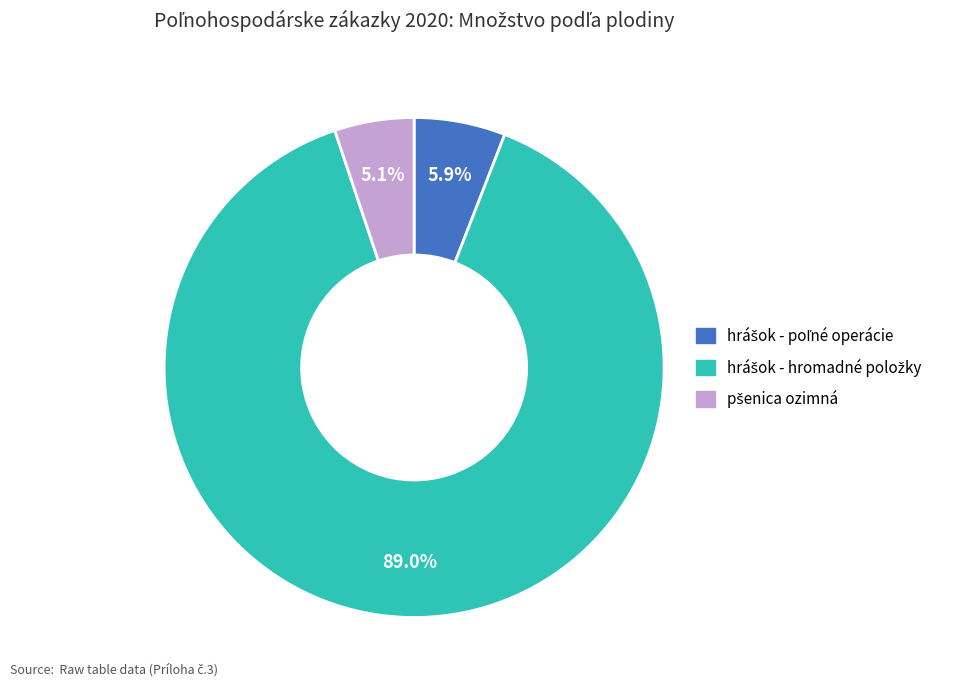

Is there any slice that represents more than half of the pie?

Yes